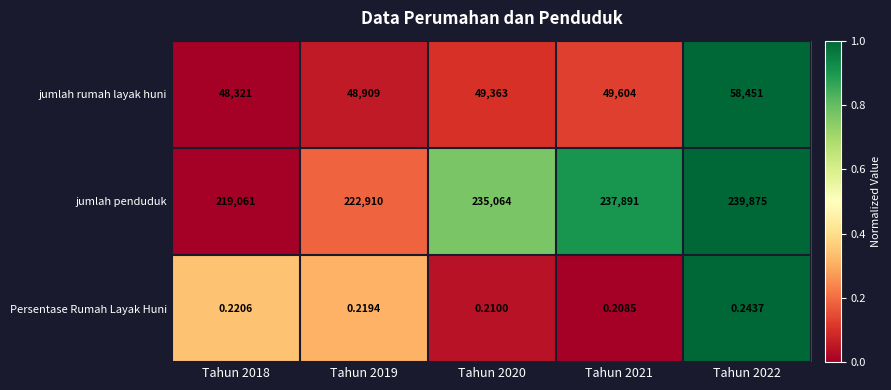

Which series has the largest total across all categories?

jumlah penduduk